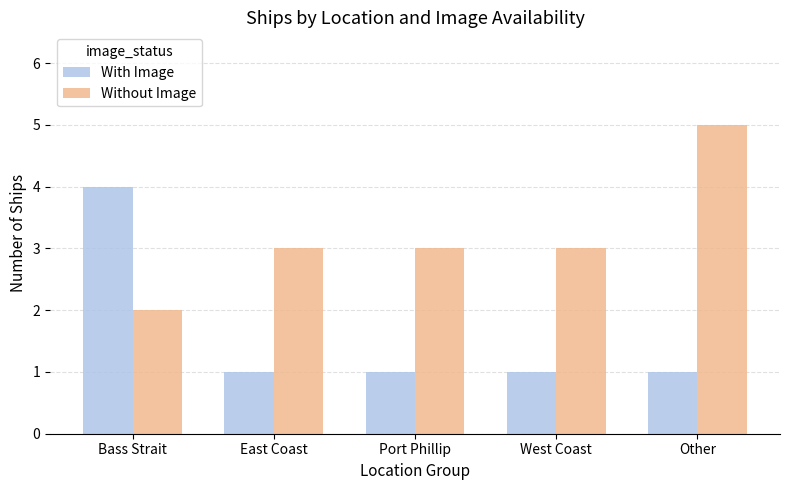

What is the approximate value of Without Image at Other?

5